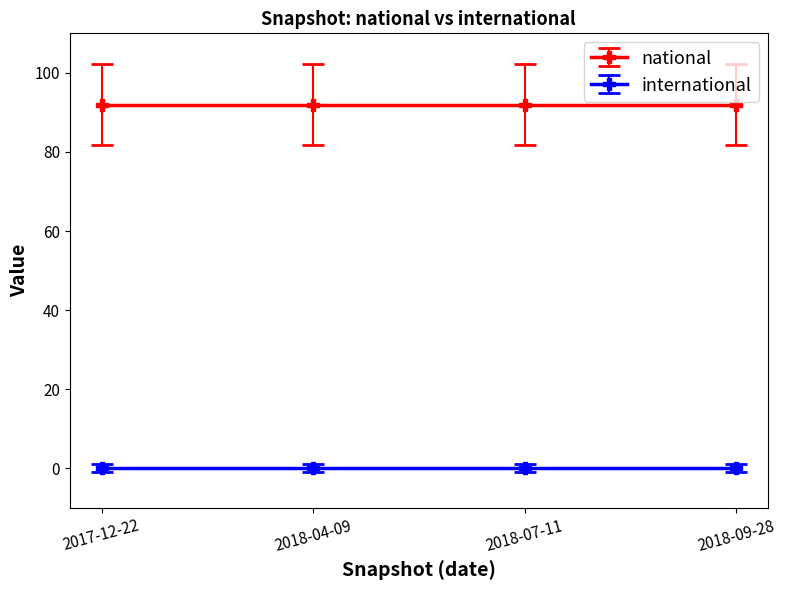

Is the value of national at 2018-07-11 greater than the value of international at 2018-09-28?

Yes